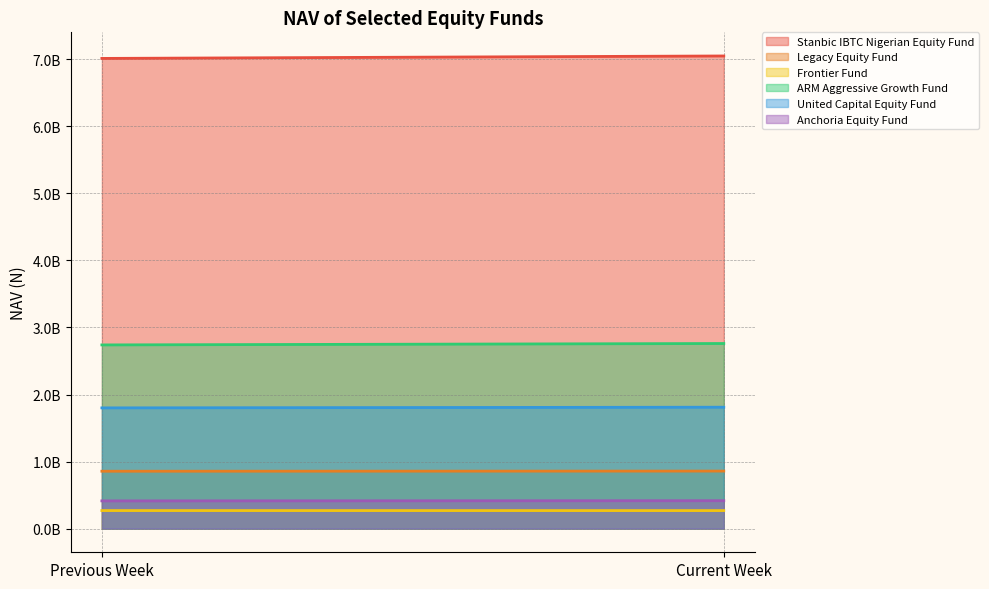

What is the approximate value of ARM Aggressive Growth Fund at Previous Week?

2739849925.9